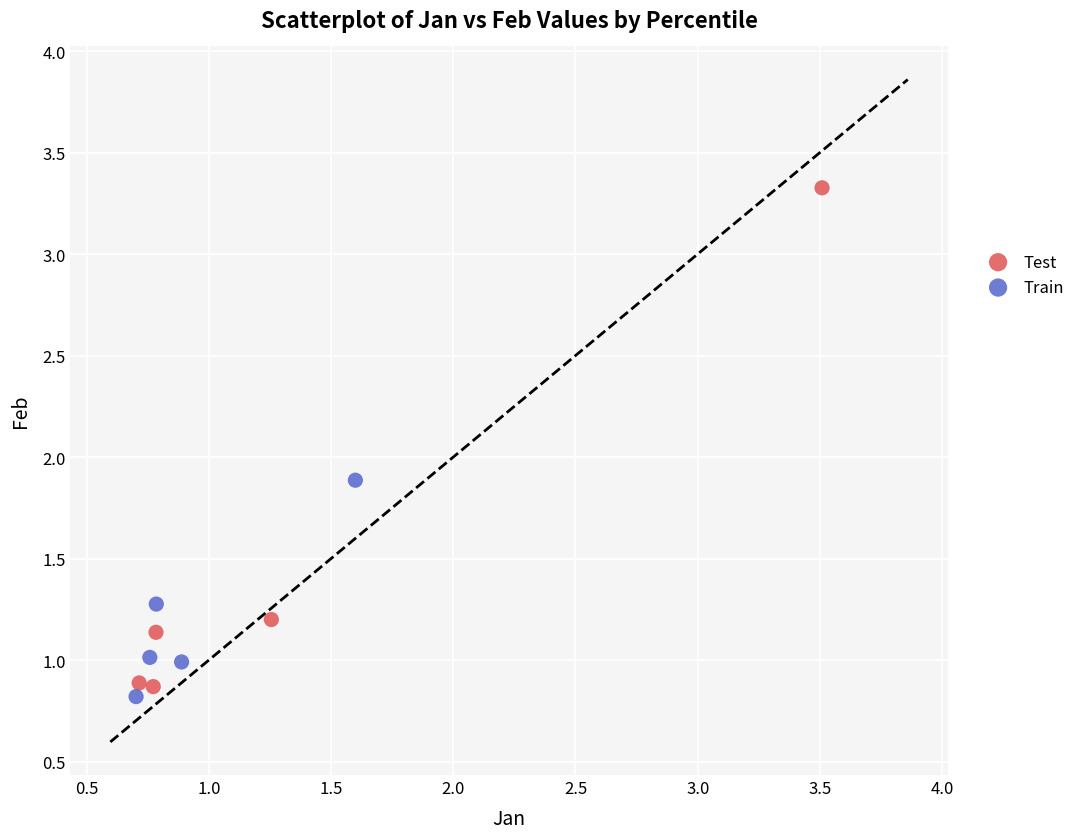

What are all the series names shown in the legend?

Test, Train